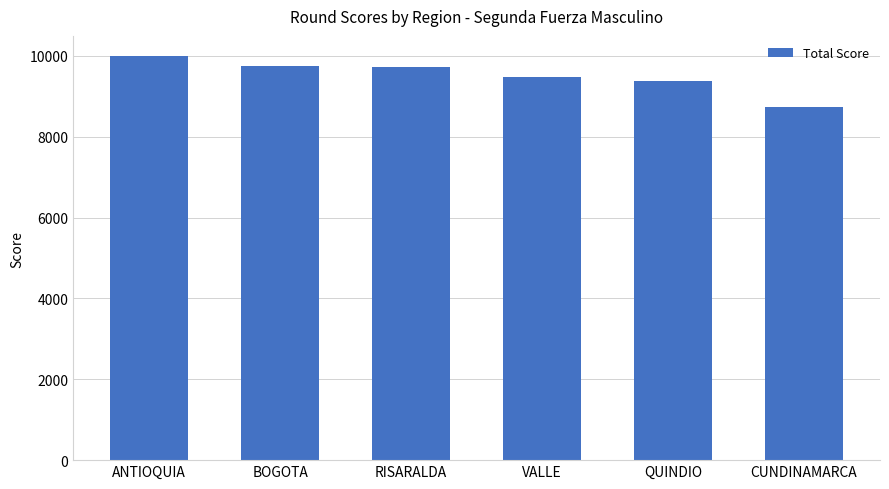

What is the label of the 1st bar from the left?

ANTIOQUIA